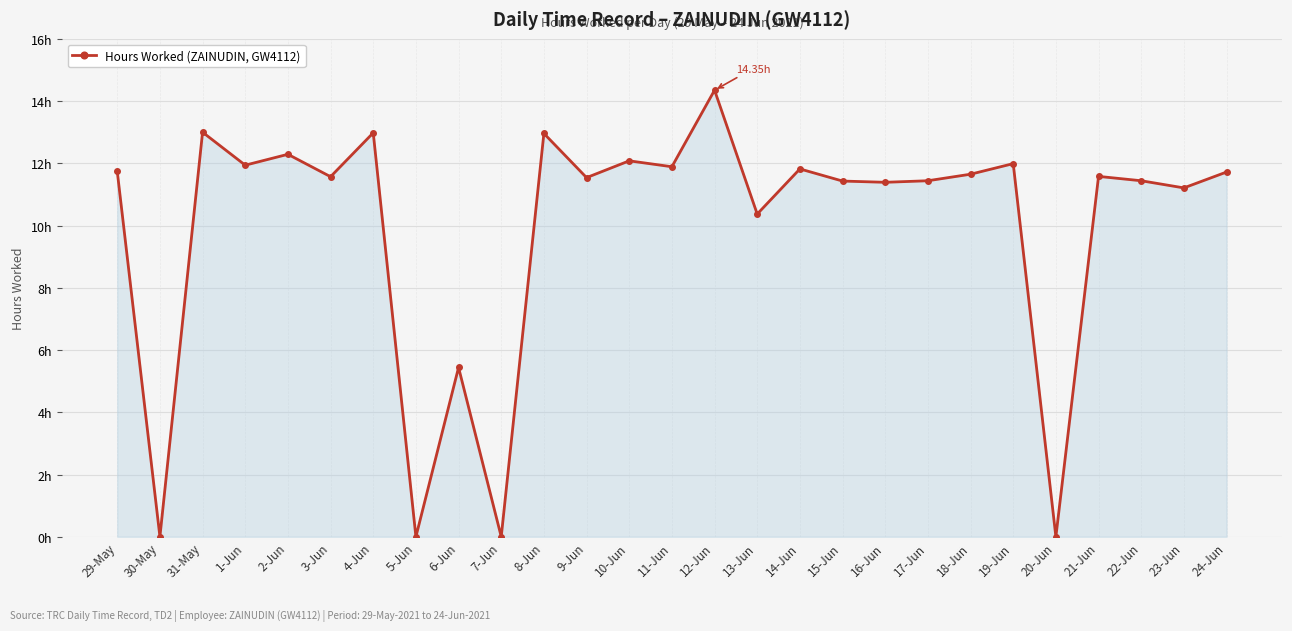

Reading left to right, transcribe all the data shown in this chart.

29-May=11.7	30-May=0.0	31-May=13.0	1-Jun=11.9	2-Jun=12.3	3-Jun=11.6	4-Jun=13.0	5-Jun=0.0	6-Jun=5.4	7-Jun=0.0	8-Jun=13.0	9-Jun=11.5	10-Jun=12.1	11-Jun=11.9	12-Jun=14.3	13-Jun=10.4	14-Jun=11.8	15-Jun=11.4	16-Jun=11.4	17-Jun=11.4	18-Jun=11.7	19-Jun=12.0	20-Jun=0.0	21-Jun=11.6	22-Jun=11.4	23-Jun=11.2	24-Jun=11.7